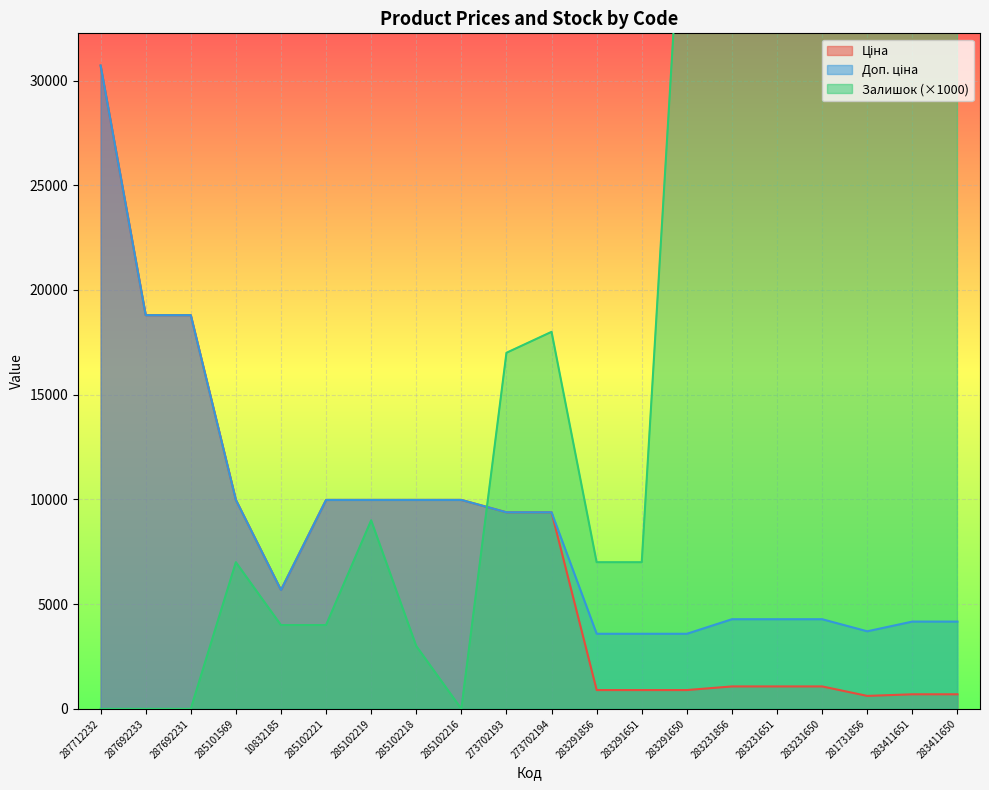

What is the label of the 5th point from the right?

283231651